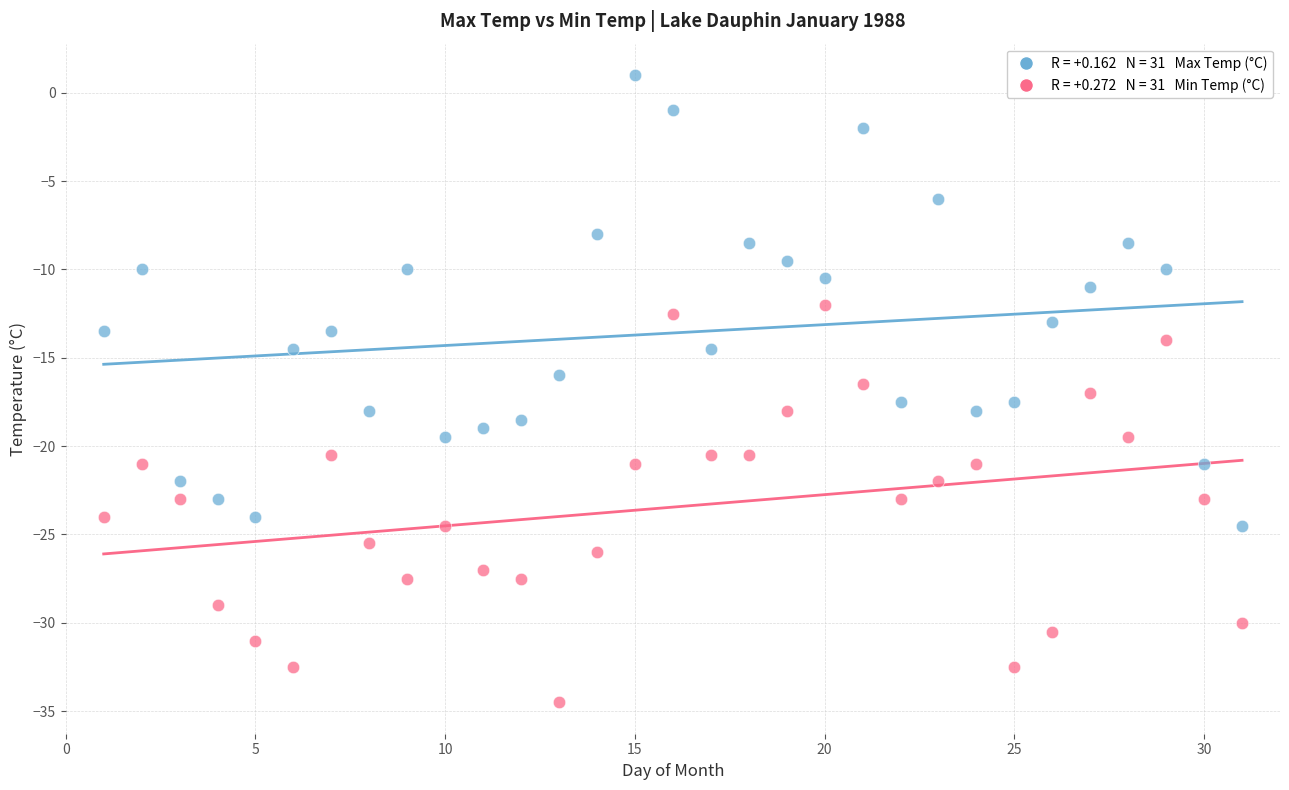

Across all data points, what is the range of X values (max minus min)?

30.0